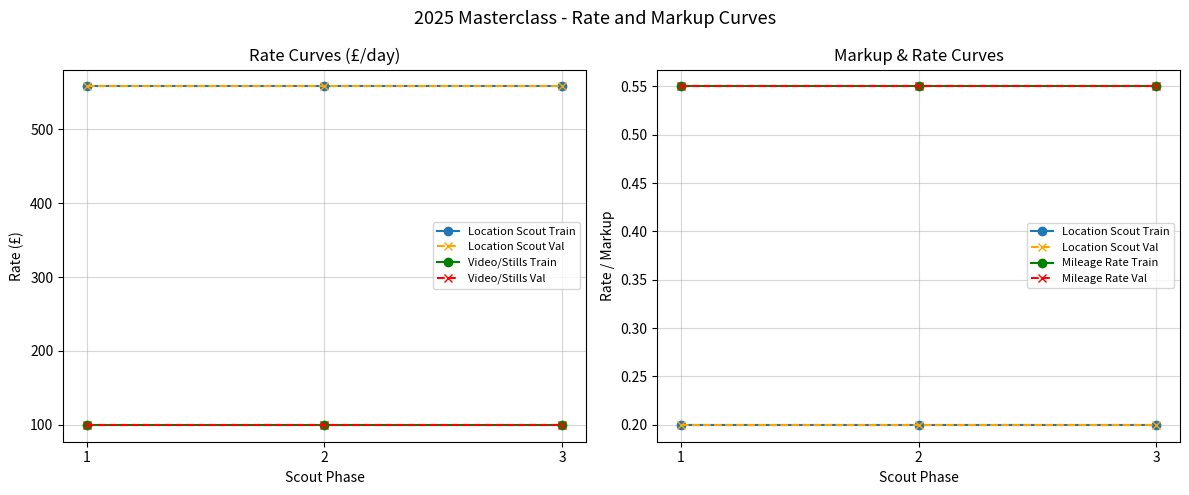

At which label does Video/Stills Train reach its peak?

1